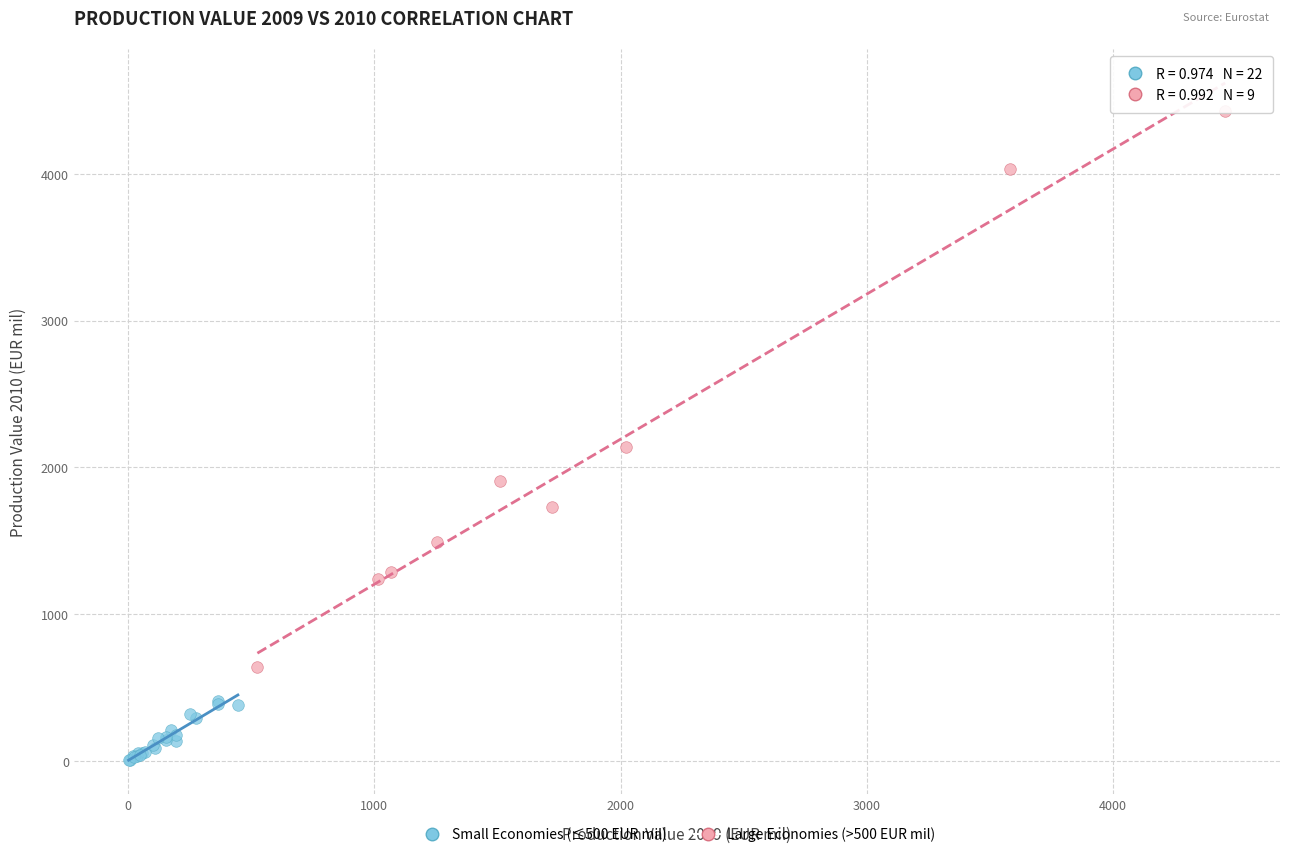

What are all the series names shown in the legend?

Small Economies (≤500 EUR mil), Large Economies (>500 EUR mil)